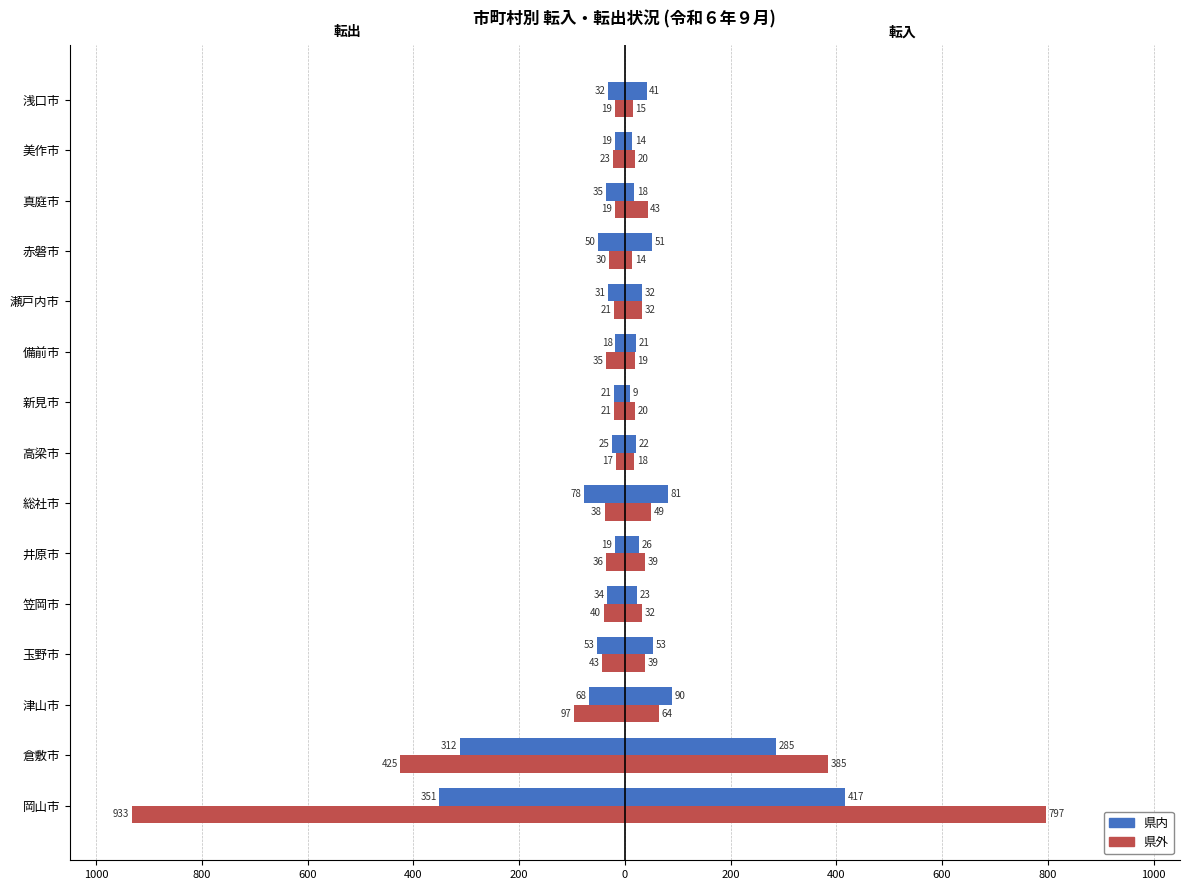

How many values in the 転入(県内) series exceed -34?

7